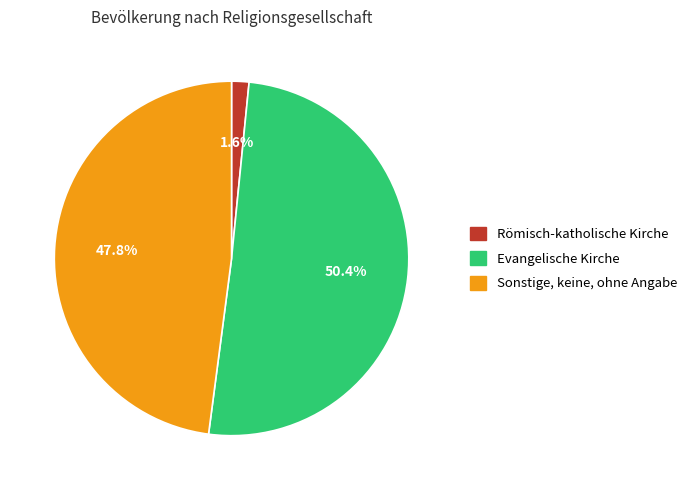

Does Sonstige, keine,
ohne Angabe represent more than half of the total?

No